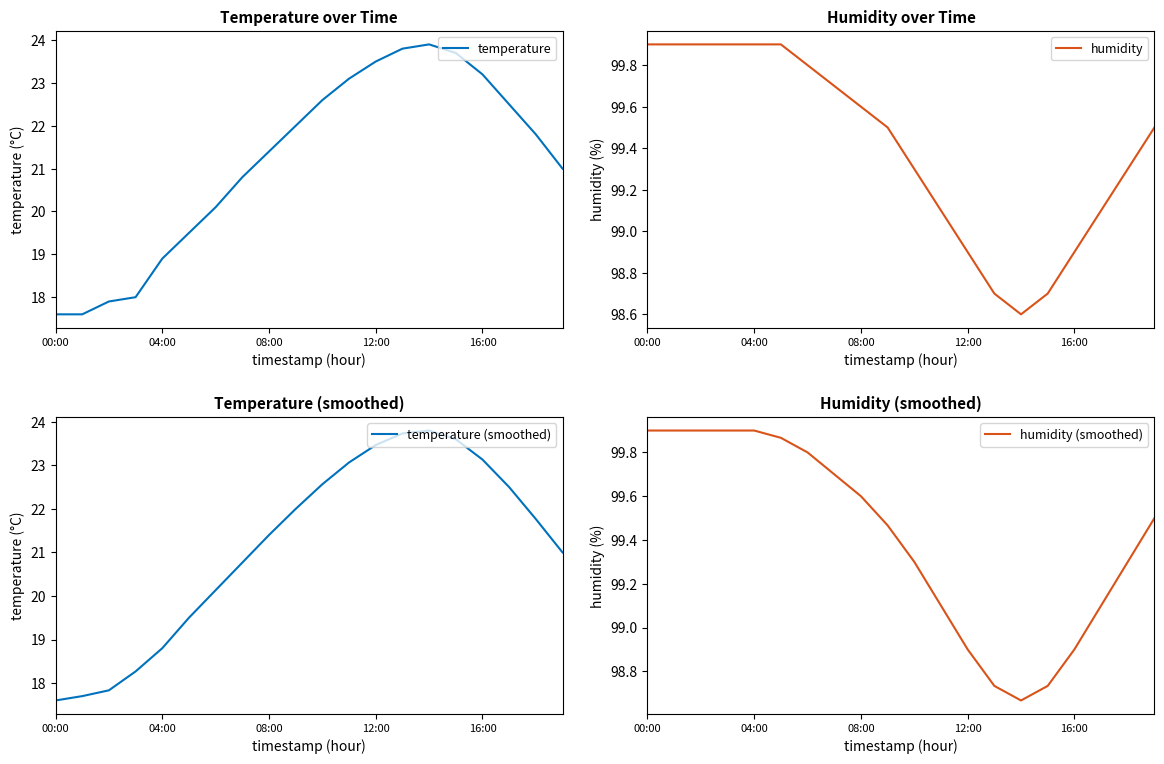

Does the chart display data point markers on the line(s)?

No